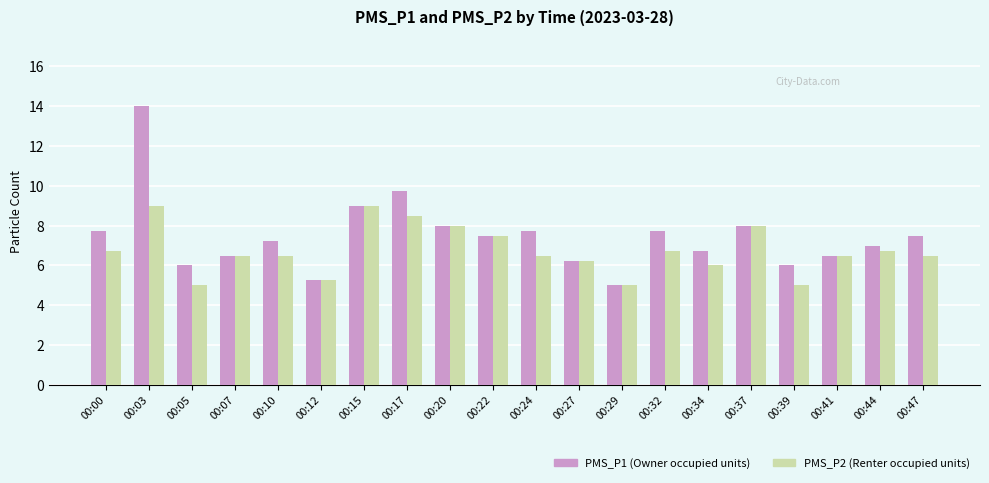

The value of PMS_P1 (Owner occupied units) at 00:39 is 6.0. True or false?

True